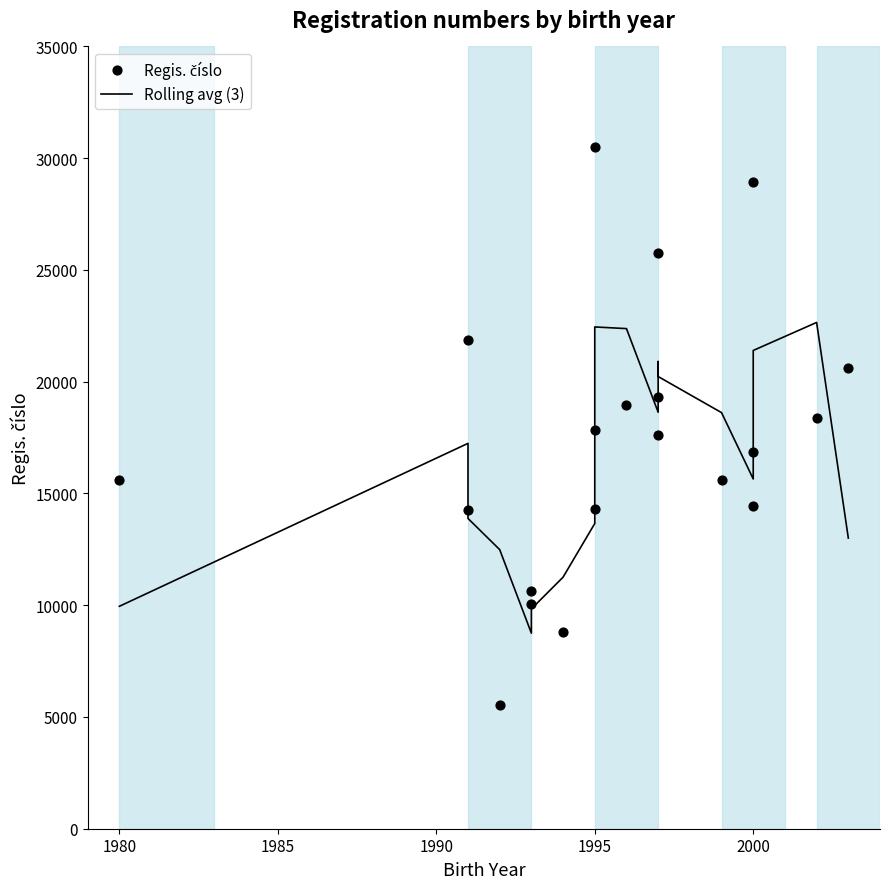

At which category is the sum across all series the highest?

1995